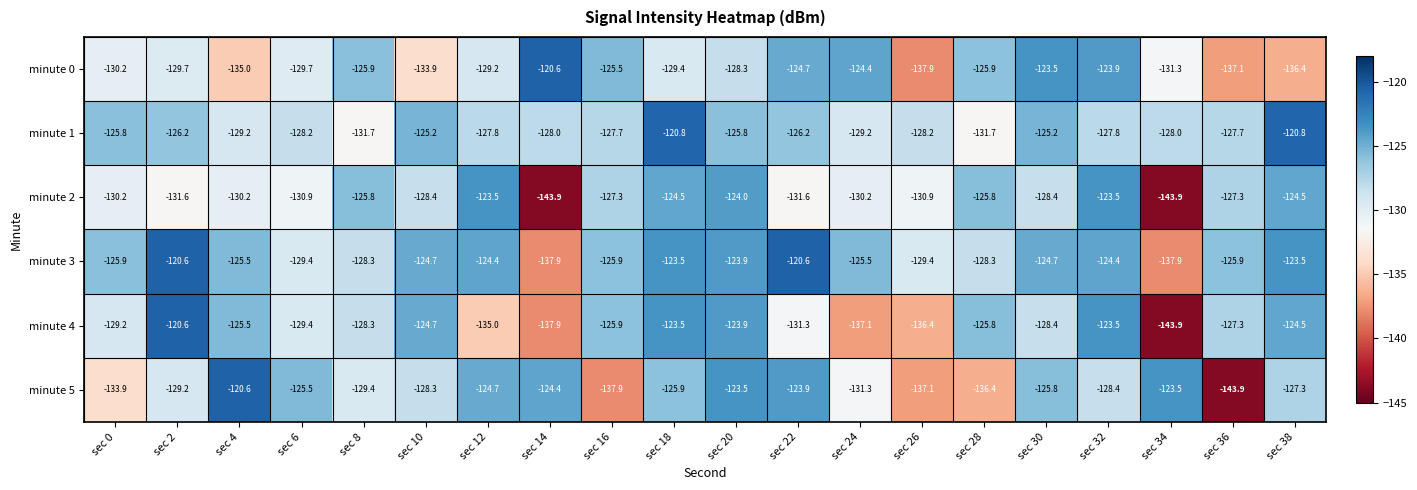

What value does the minute 1 series have at sec 4?

-129.2